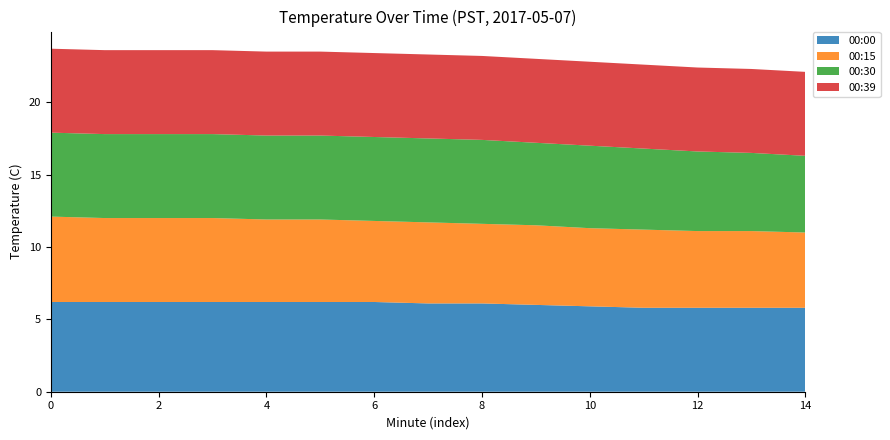

Reading left to right, list all the values displayed in this chart.

00:00: 6.2	6.2	6.2	6.2	6.2	6.2	6.2	6.1	6.1	6.0	5.9	5.8	5.8	5.8	5.8
00:15: 5.9	5.8	5.8	5.8	5.7	5.7	5.6	5.6	5.5	5.5	5.4	5.4	5.3	5.3	5.2
00:30: 5.8	5.8	5.8	5.8	5.8	5.8	5.8	5.8	5.8	5.7	5.7	5.6	5.5	5.4	5.3
00:39: 5.8	5.8	5.8	5.8	5.8	5.8	5.8	5.8	5.8	5.8	5.8	5.8	5.8	5.8	5.8